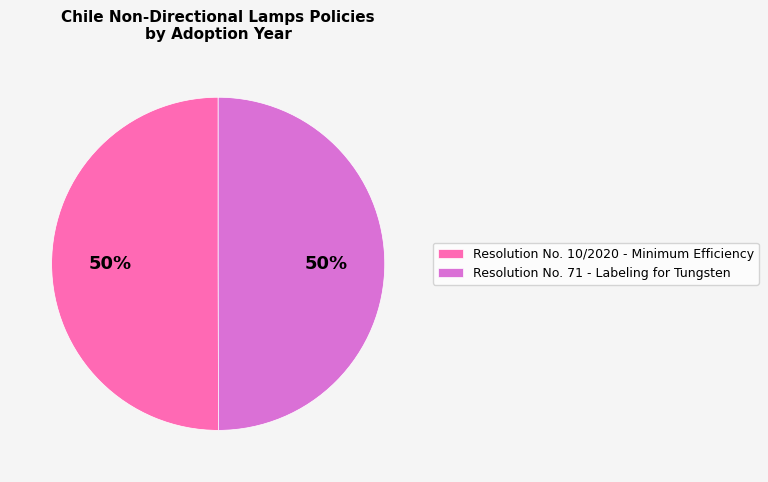

The Resolution No. 10/2020 - Minimum Efficiency slice represents 41% of the pie. True or false?

False